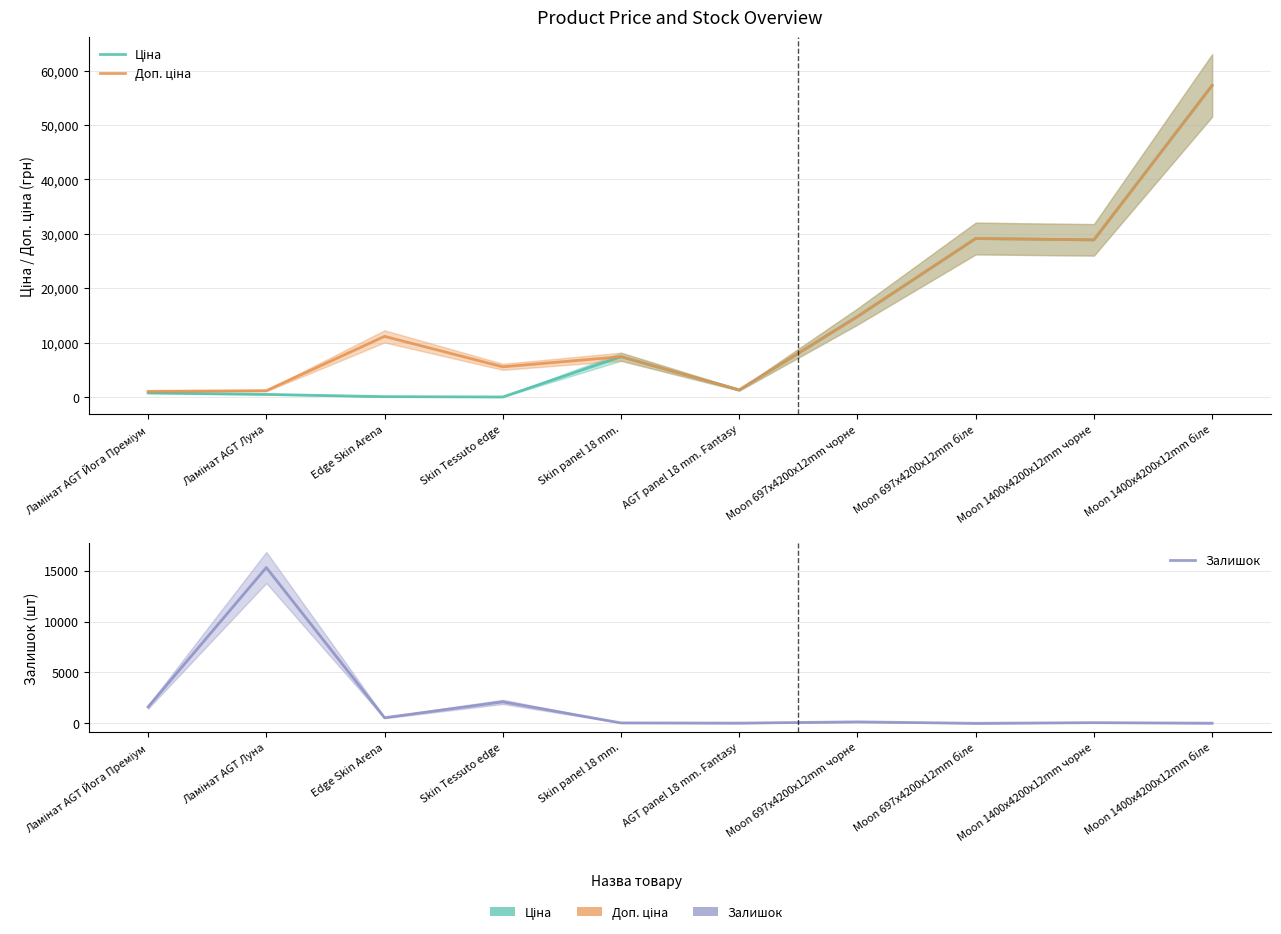

What is the sum of all Ціна values?

140420.2